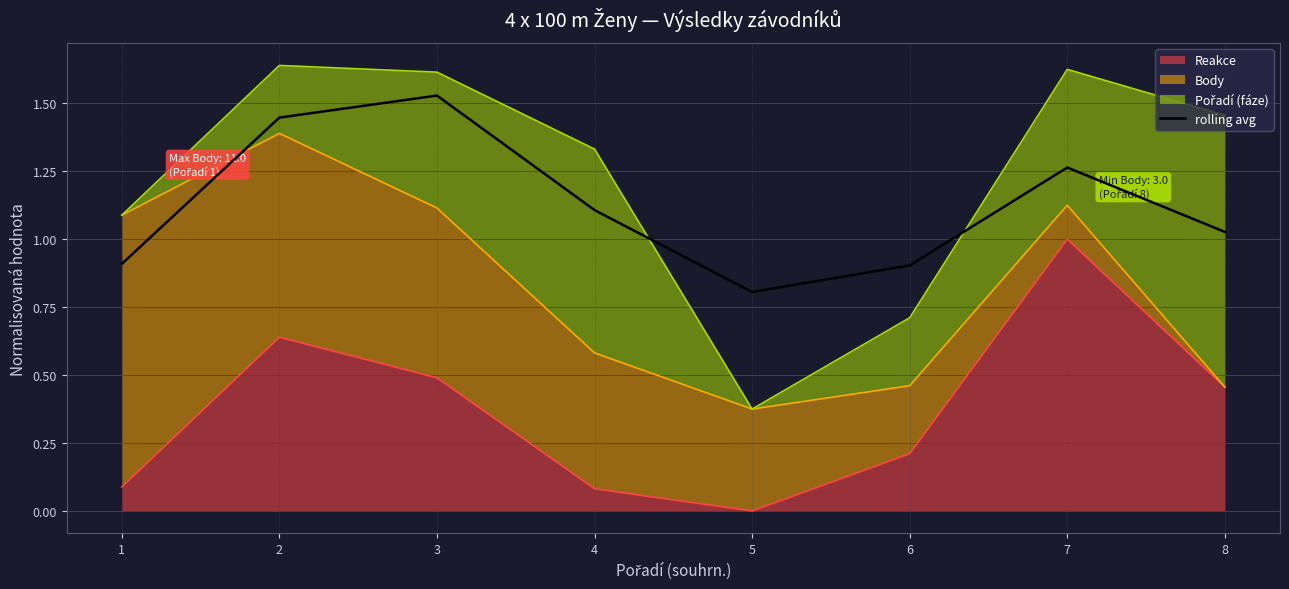

Reading left to right, what are all the values shown in this chart?

1=0.9	2=1.4	3=1.5	4=1.1	5=0.8	6=0.9	7=1.3	8=1.0